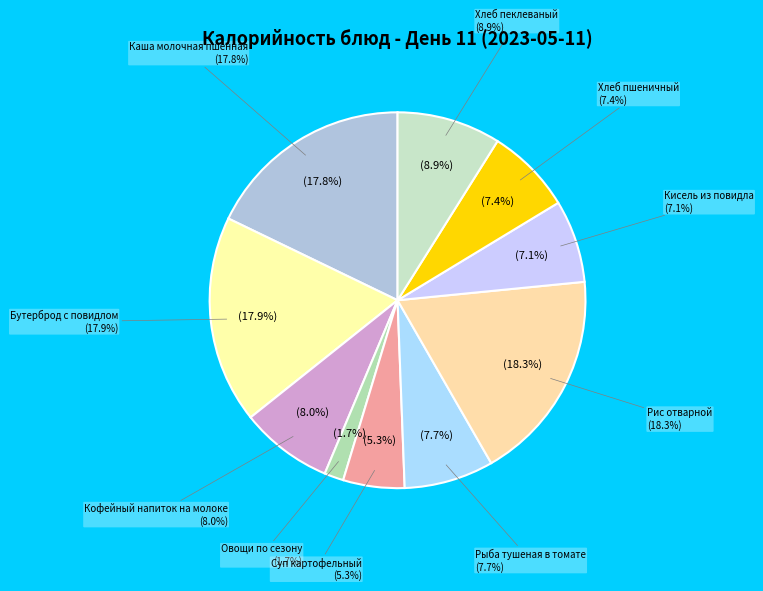

What is the largest slice in the pie chart?

Рис отварной